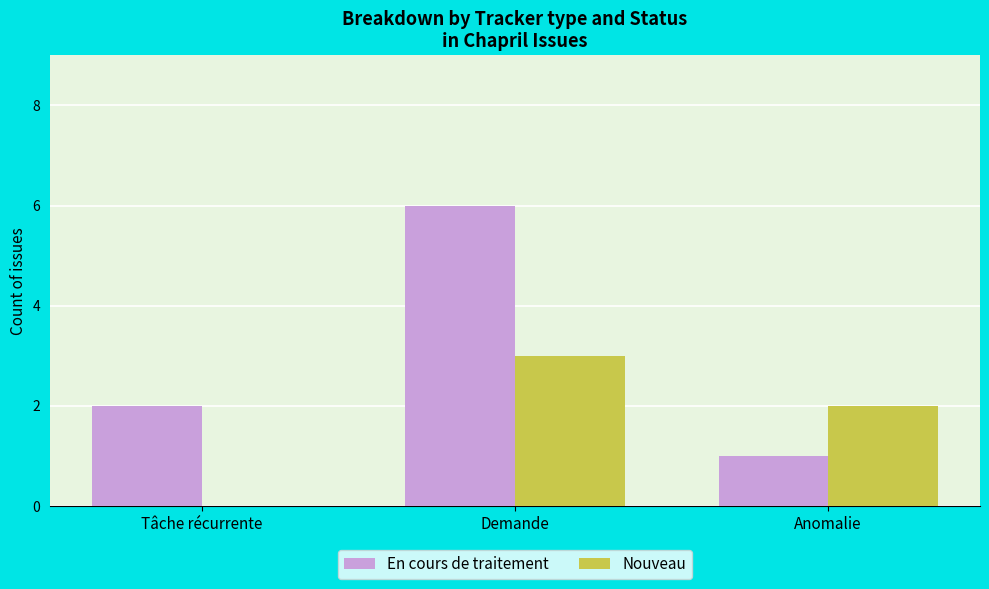

Which series changed the most between Tâche récurrente and Anomalie?

Nouveau